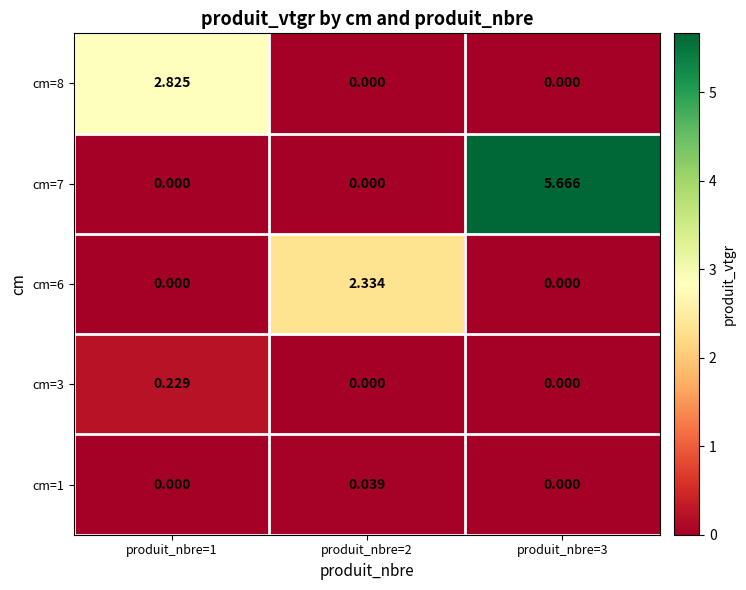

At how many categories does at least one series exceed 2?

3